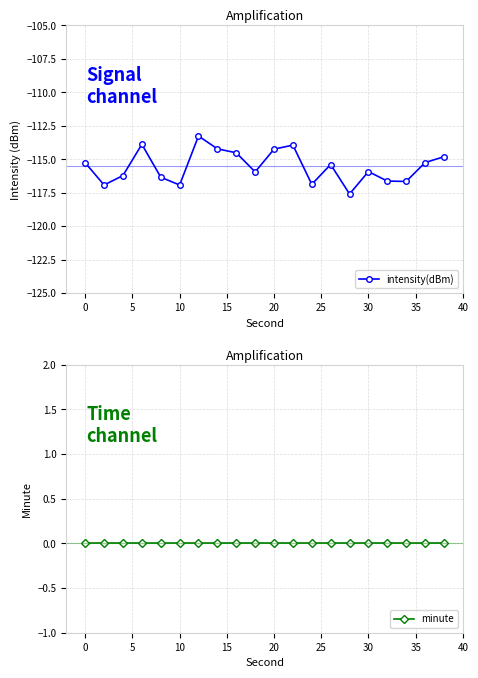

True or false: intensity(dBm) has a value of -169.8 at 30.

False